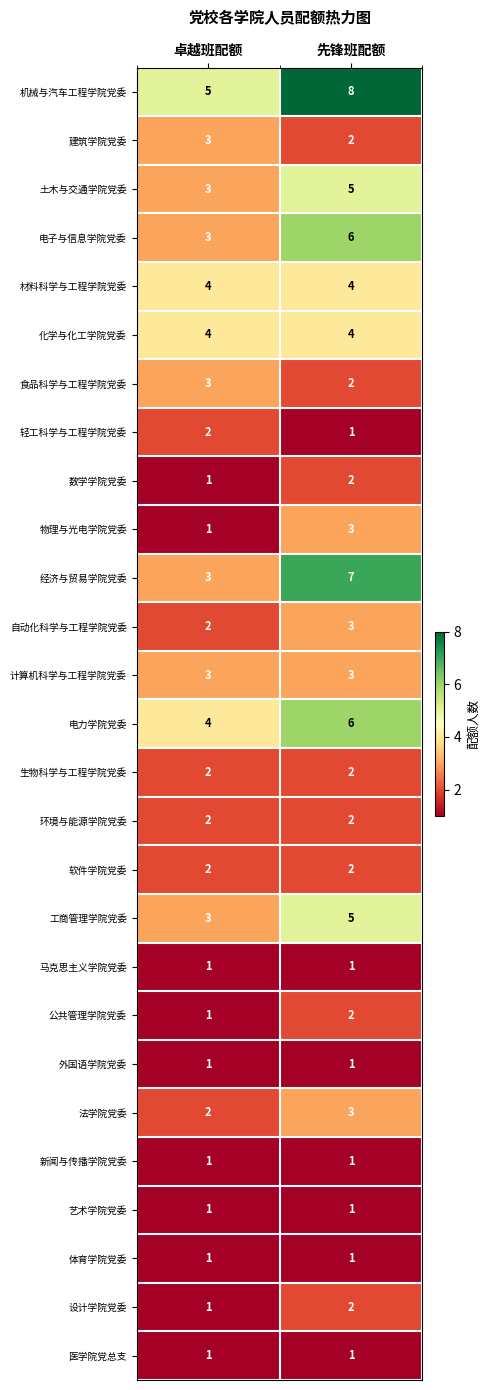

At how many categories does at least one series exceed 2?

2